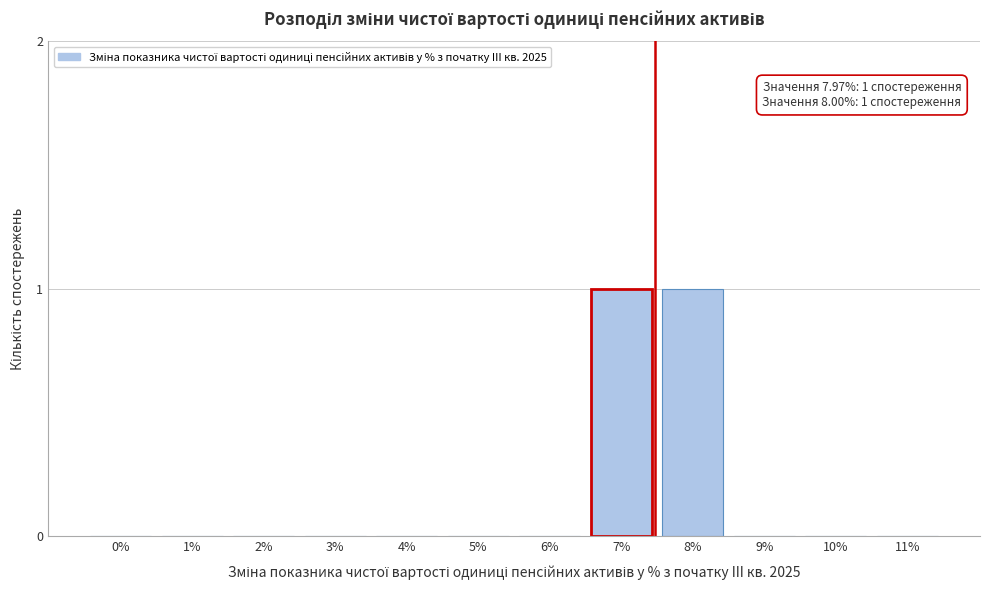

Reading left to right, extract all data points from this chart.

0%=0	1%=0	2%=0	3%=0	4%=0	5%=0	6%=0	7%=1	8%=1	9%=0	10%=0	11%=0